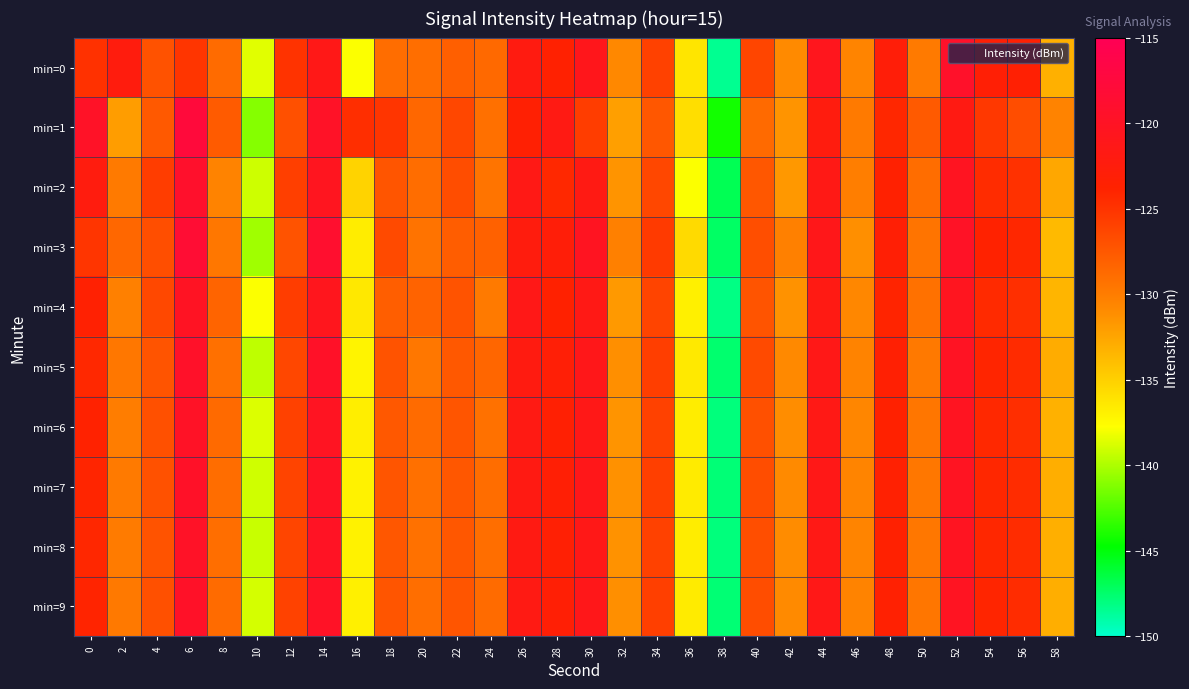

Count the number of data series in this chart.

10